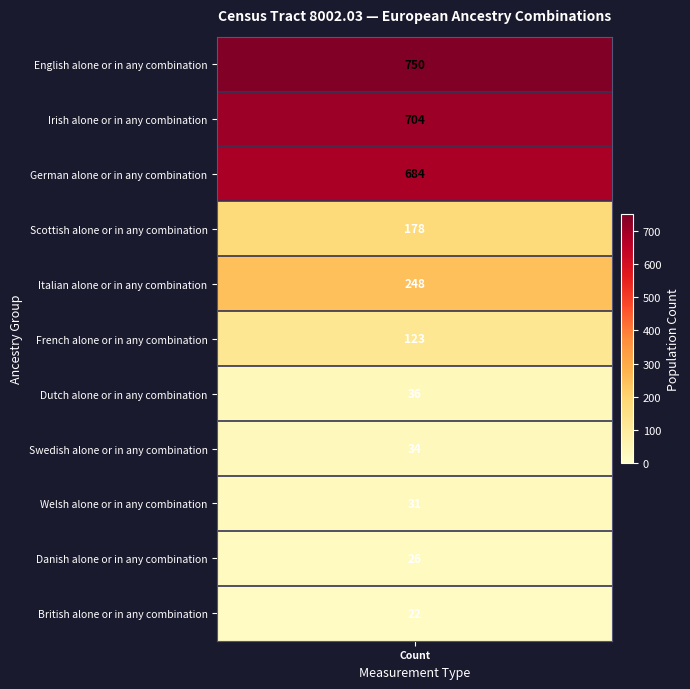

Rank the series by their maximum value, from highest to lowest.

English alone or in any combination, Irish alone or in any combination, German alone or in any combination, Italian alone or in any combination, Scottish alone or in any combination, French alone or in any combination, Dutch alone or in any combination, Swedish alone or in any combination, Welsh alone or in any combination, Danish alone or in any combination, British alone or in any combination